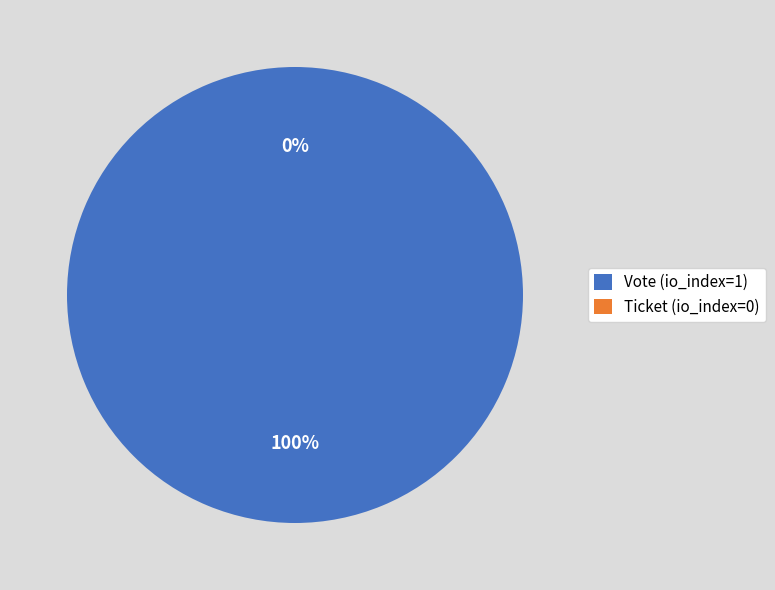

Count the number of slices in the pie.

2